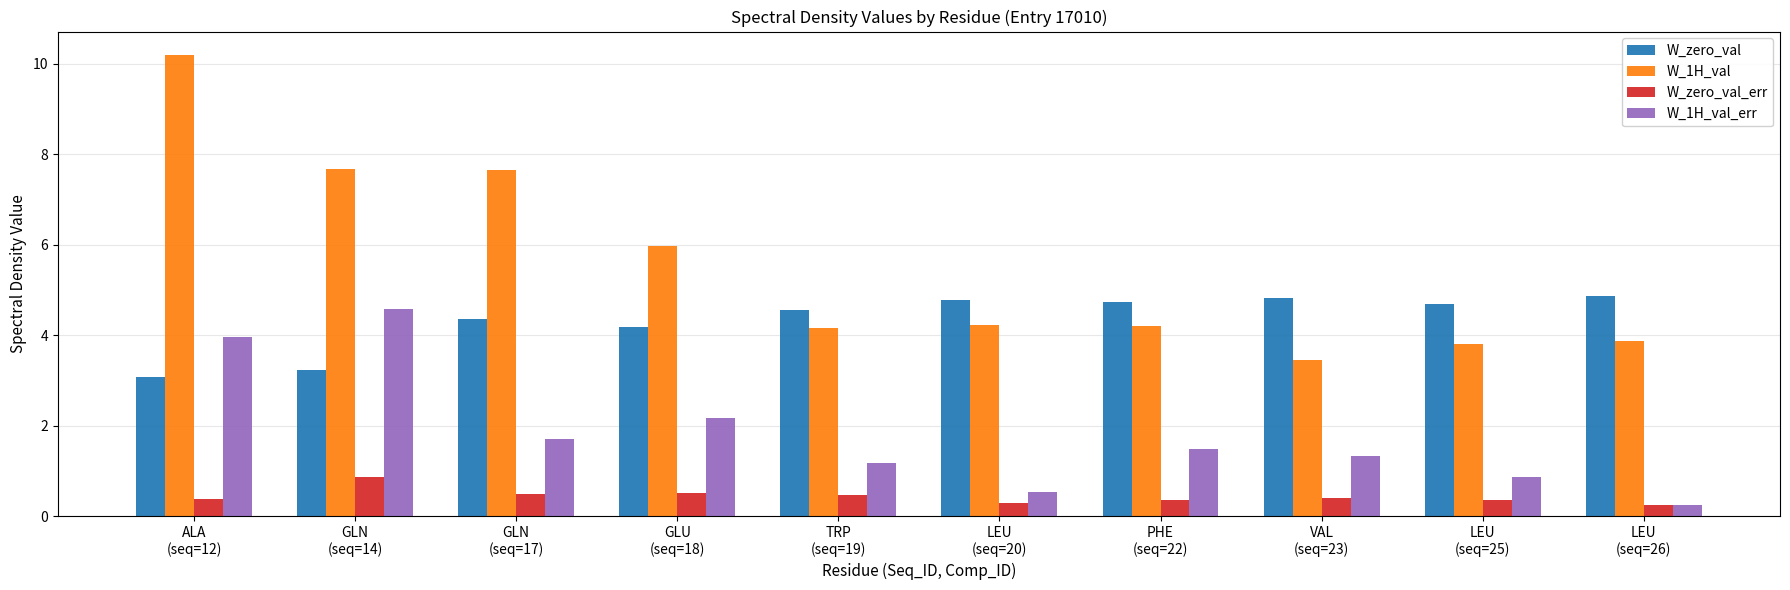

What are all the series names shown in the legend?

W_zero_val, W_1H_val, W_zero_val_err, W_1H_val_err